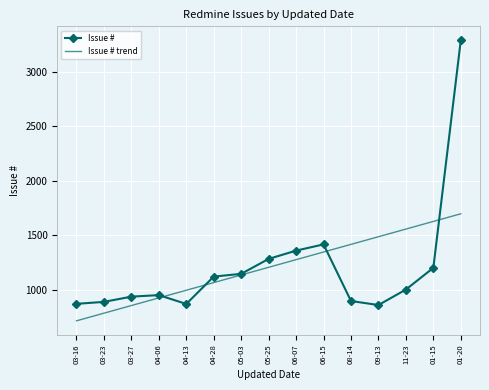

Rank the series by their maximum value, from lowest to highest.

Issue # trend, Issue #